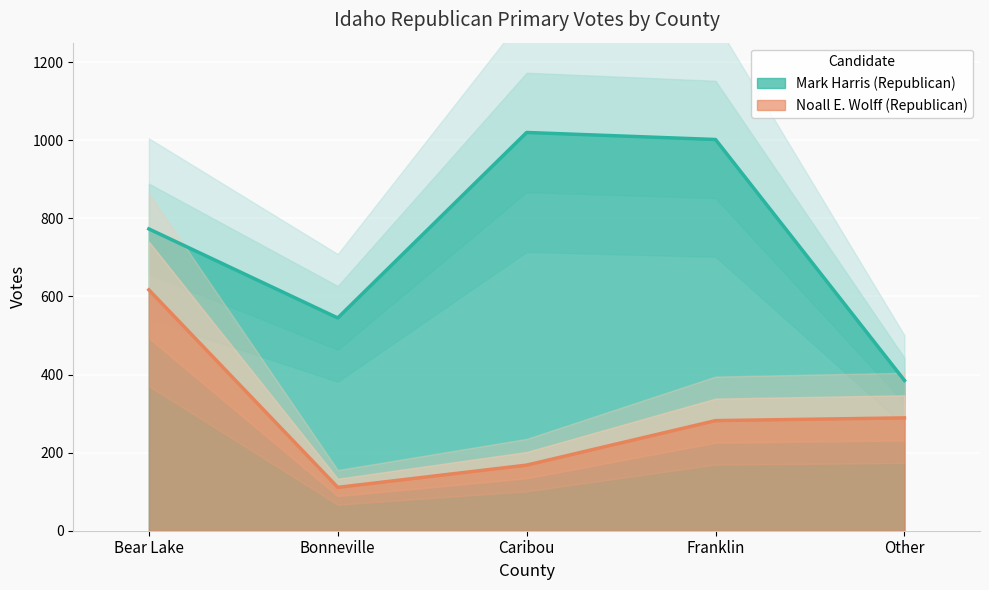

Reading left to right, transcribe all the data shown in this chart.

Mark Harris (Republican): Bear Lake=773	Bonneville=545	Caribou=1020	Franklin=1002	Other=385
Noall E. Wolff (Republican): Bear Lake=617	Bonneville=111	Caribou=168	Franklin=282	Other=289